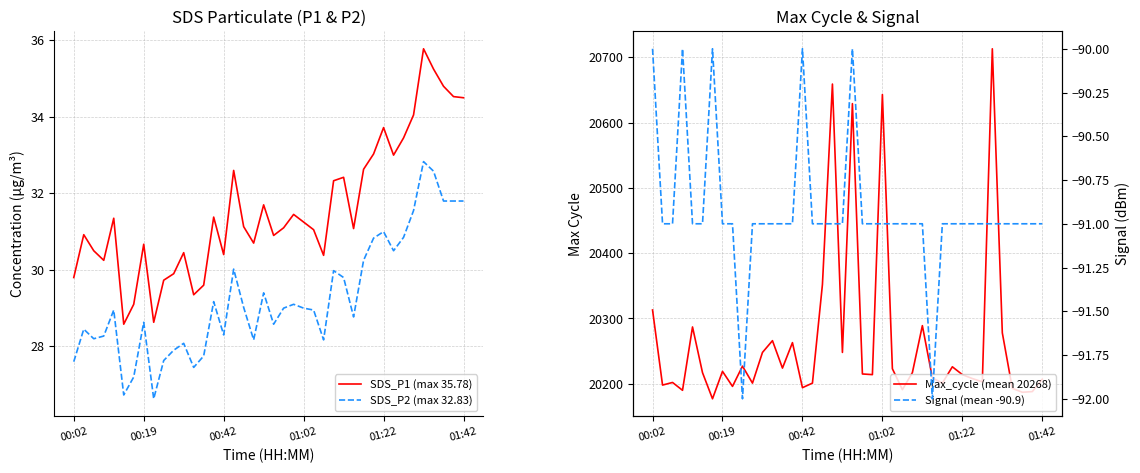

True or false: SDS_P2 (max 32.83) has a value of 49.3 at 17.

False